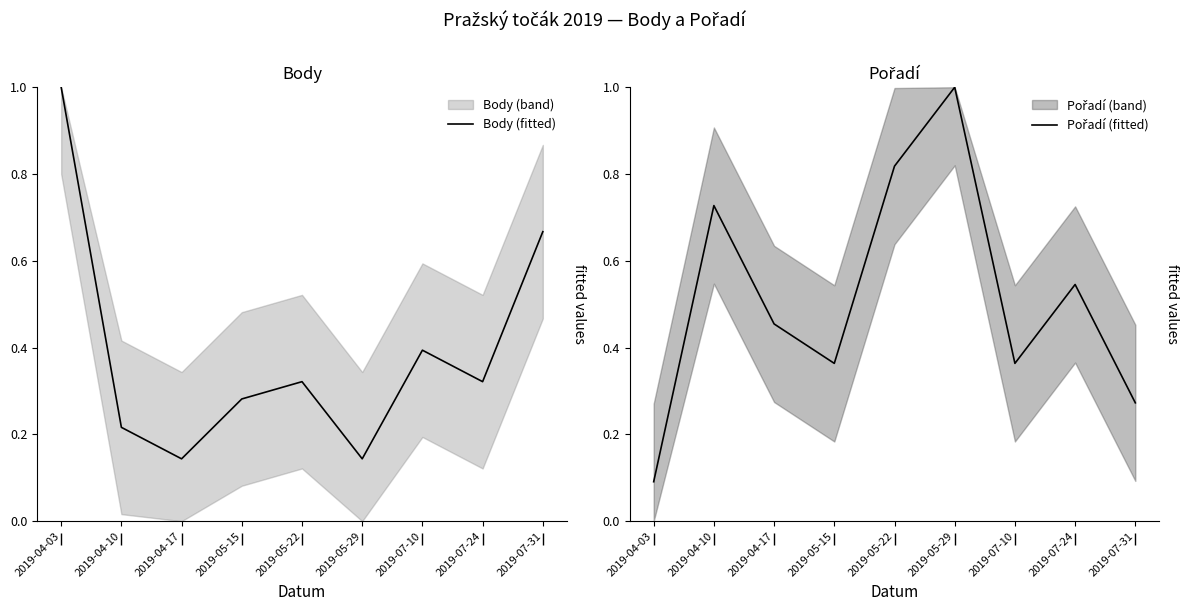

Which series has the largest range (max minus min)?

Pořadí (fitted)